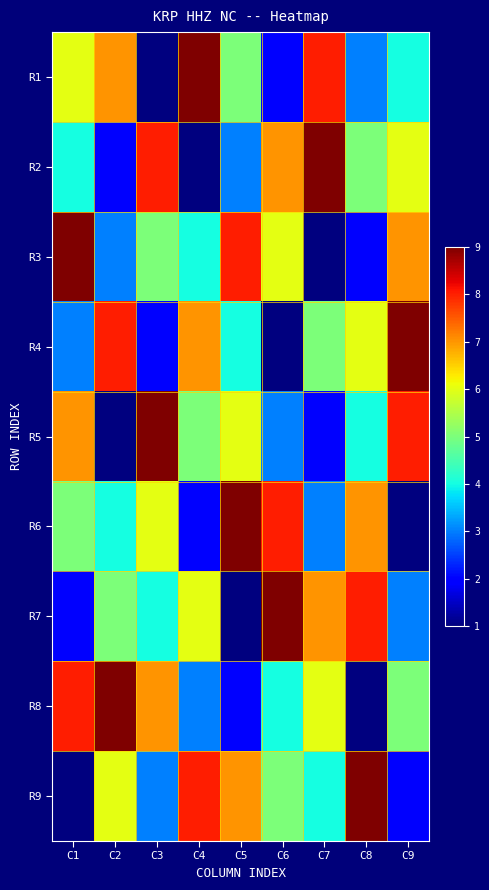

How many distinct data groups are displayed?

9